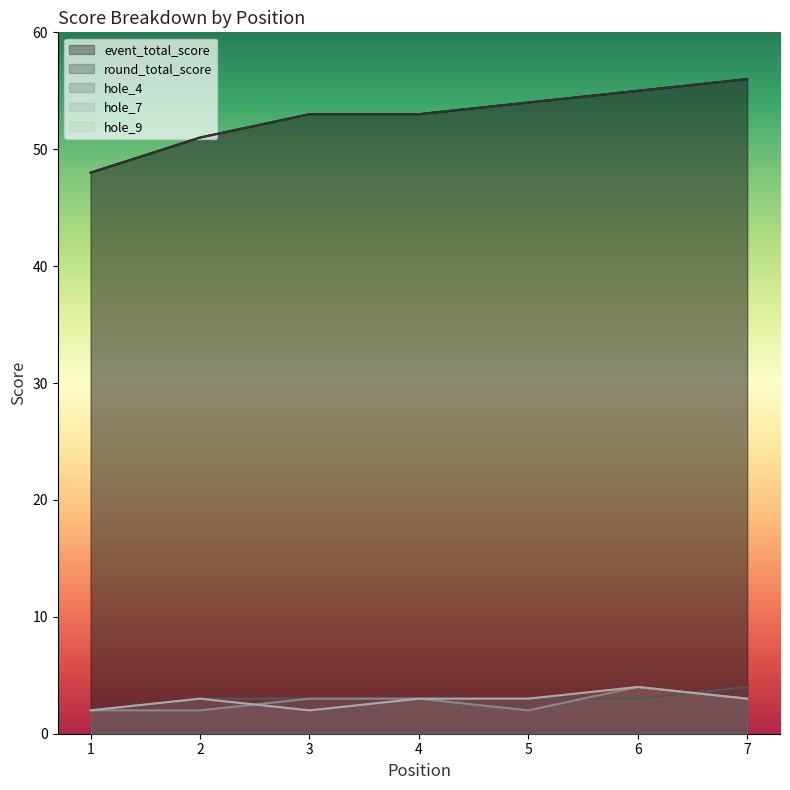

What are all the series names shown in the legend?

event_total_score, round_total_score, hole_4, hole_7, hole_9